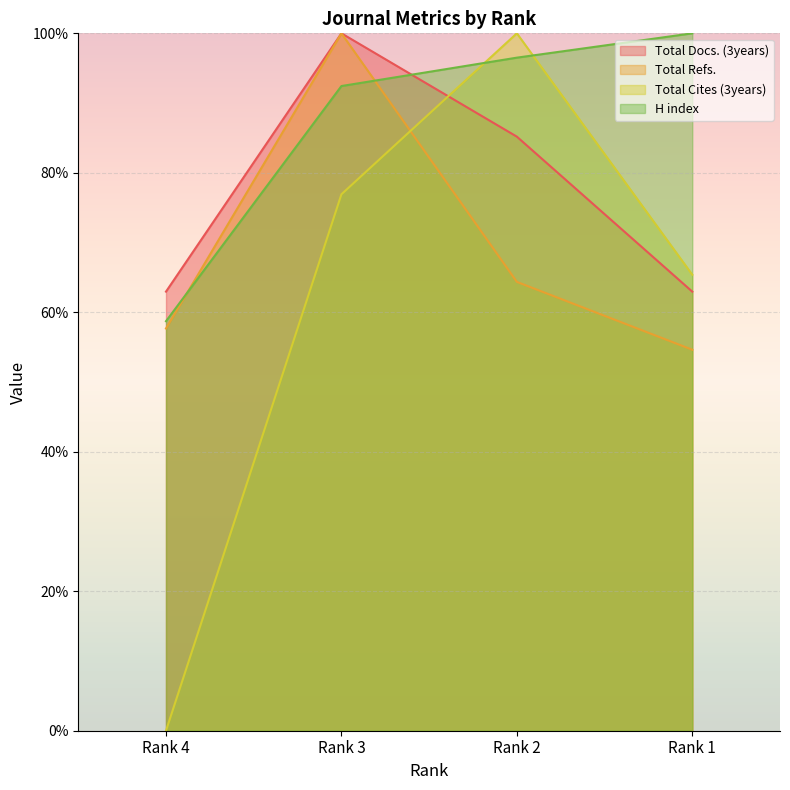

What are all the series names shown in the legend?

Total Docs. (3years), Total Refs., Total Cites (3years), H index